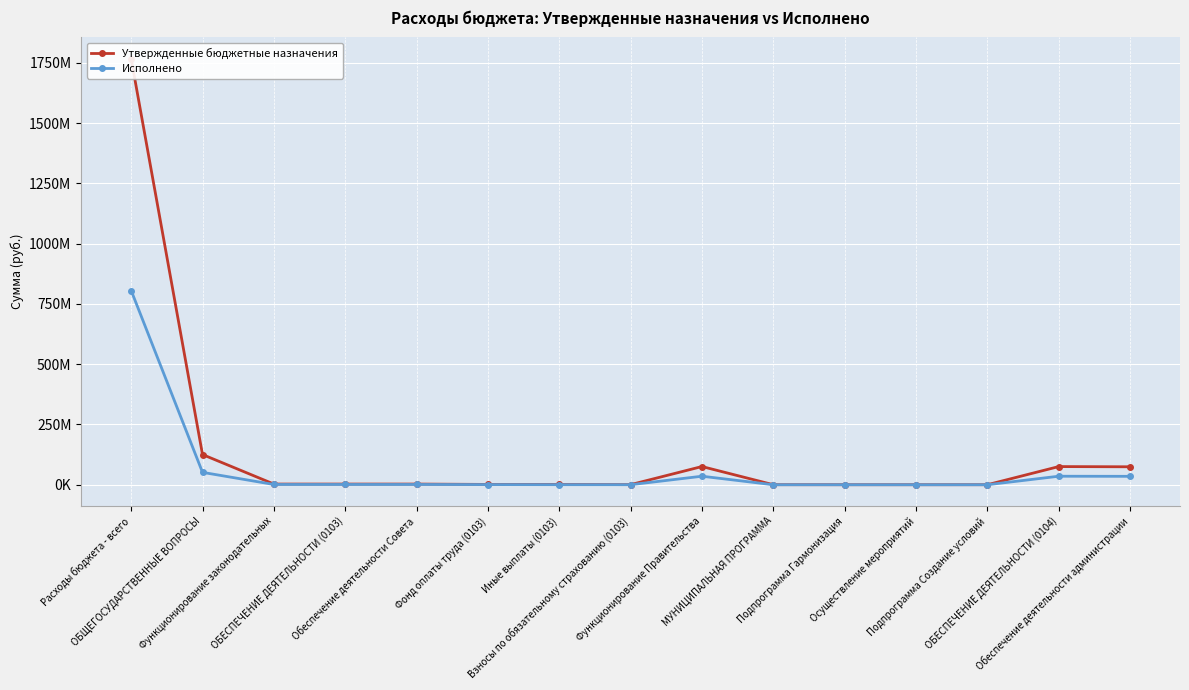

Reading right to left, extract all data points from this chart.

Утвержденные бюджетные назначения: 74427820.0	75300447.2	100000.0	70000.0	70000.0	170000.0	75470447.2	392000.0	1150000.0	1298000.0	2840000.0	2840000.0	2840000.0	125176319.7	1766648792.2
Исполнено: 34883060.1	35298500.1	0.0	0.0	0.0	0.0	35298500.1	173832.4	264172.0	643828.9	1081833.3	1081833.3	1081833.3	51358130.8	805451741.8